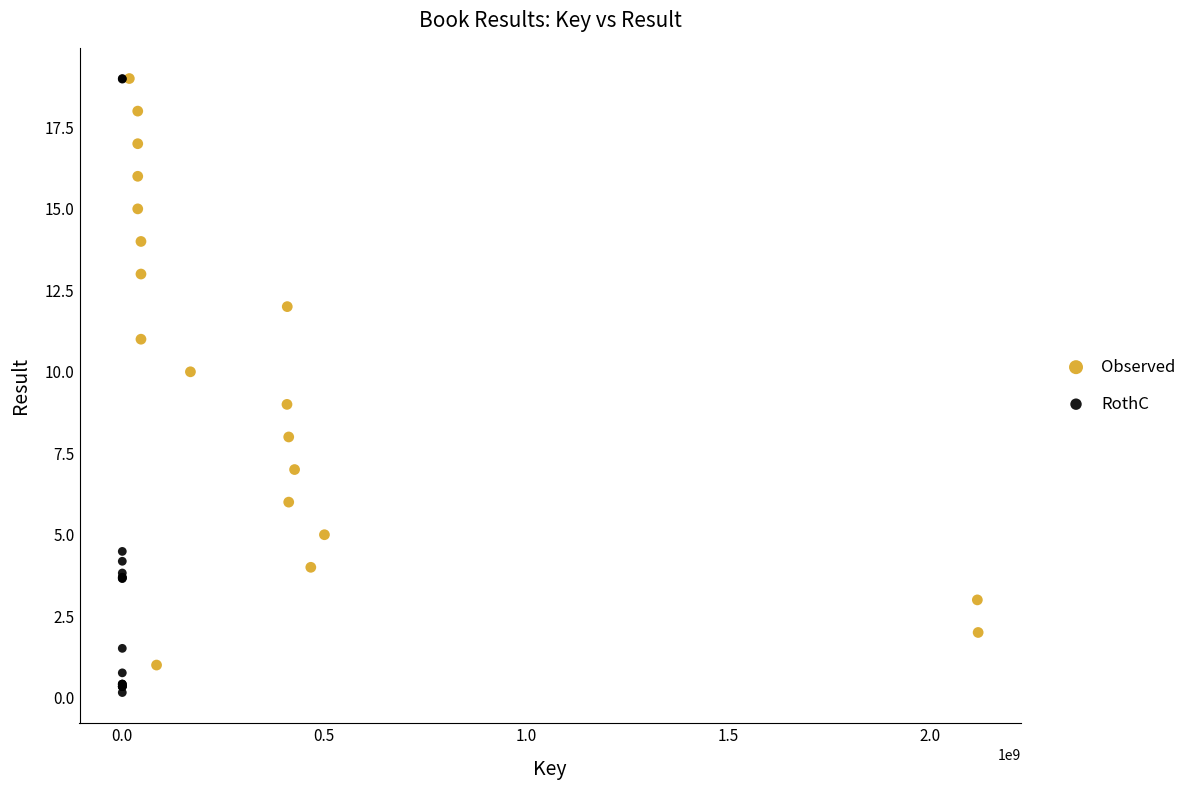

Which series reaches the minimum Y coordinate?

RothC